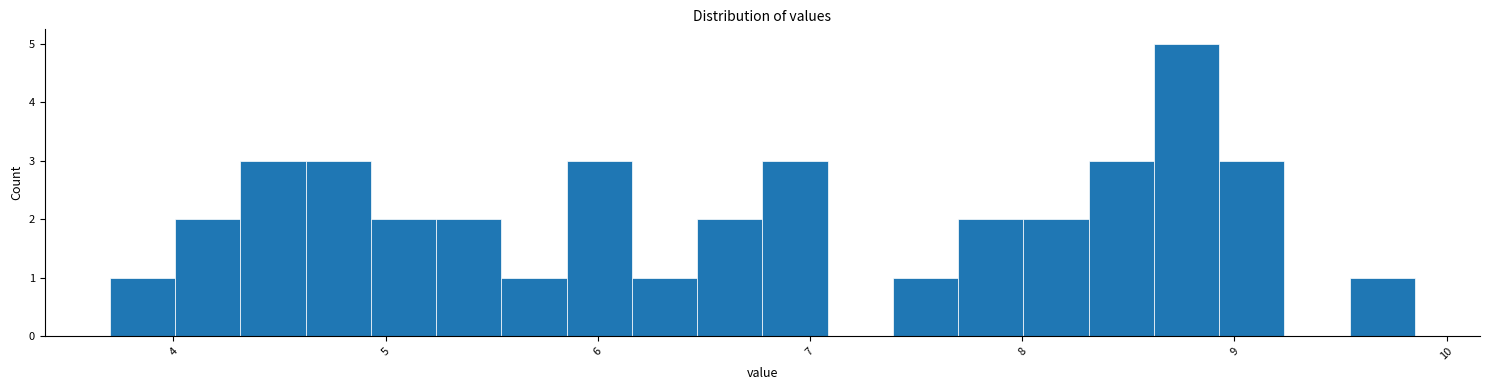

Read against the x-axis, roughly where is the centre of the tallest bar?

8.8